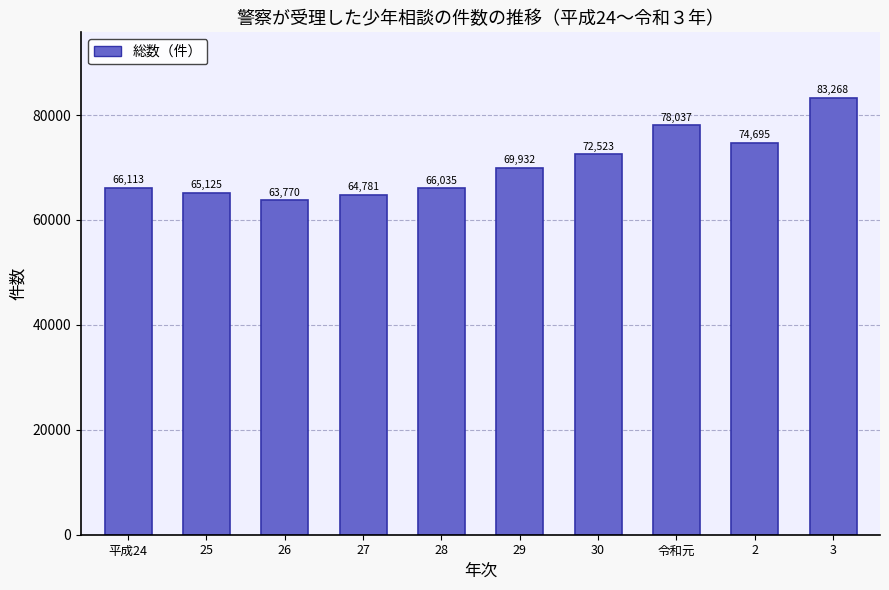

How many values are below 69932?

5